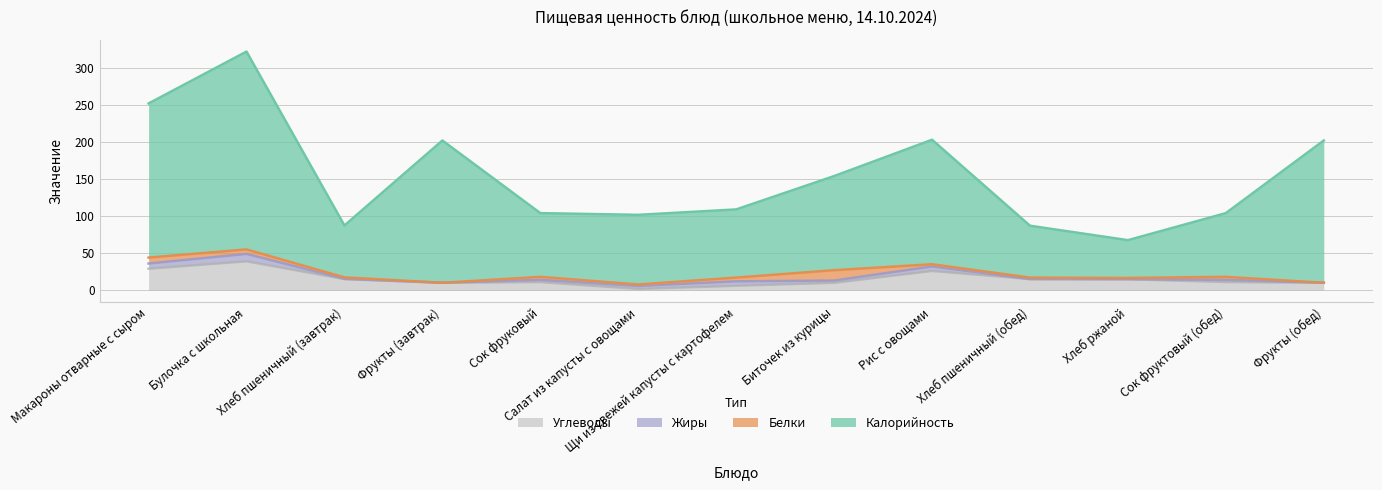

How many lines are shown in the chart?

4